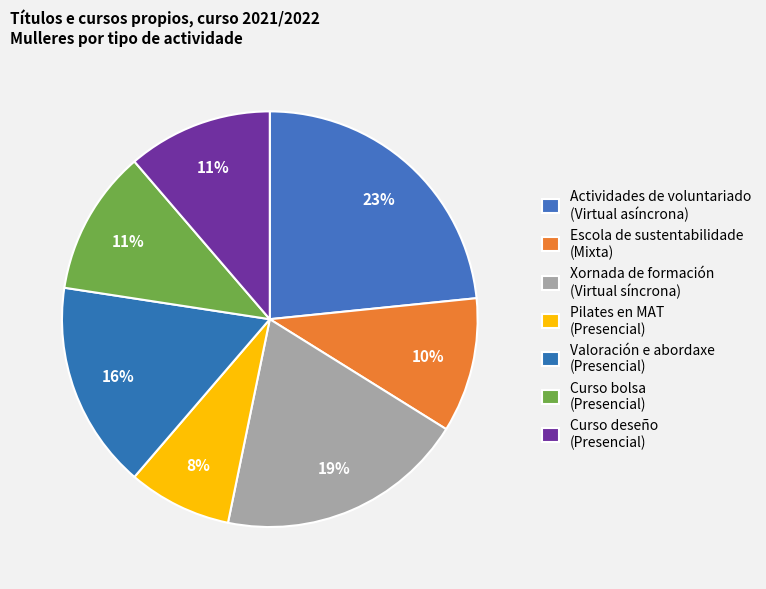

How many segments does this pie chart have?

7